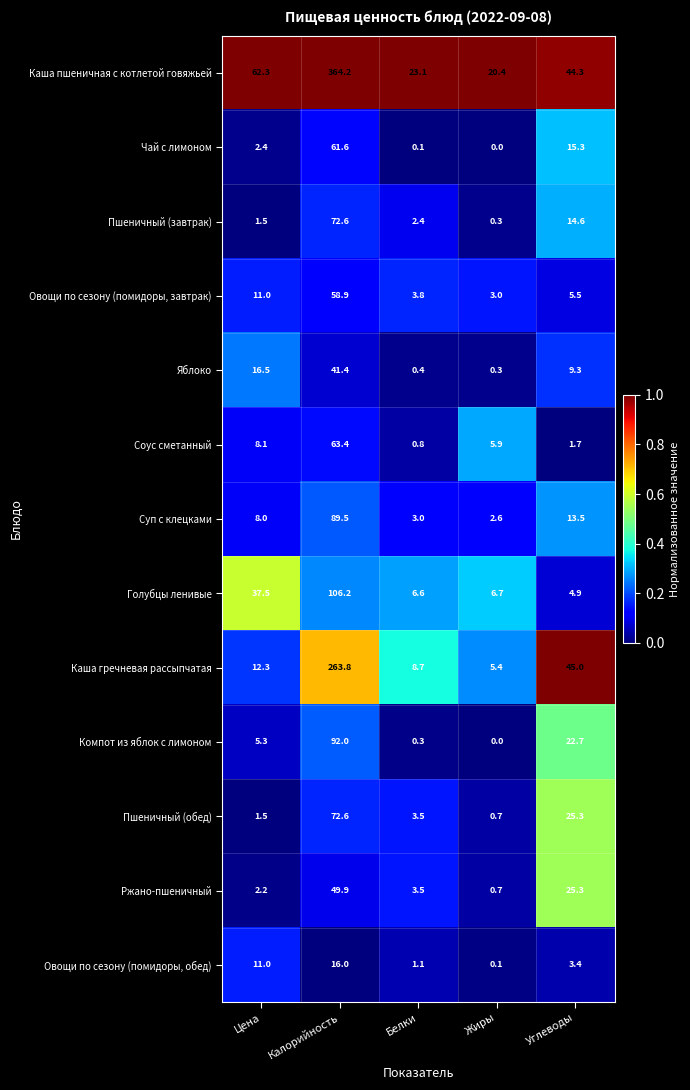

What is the difference between the Пшеничный (обед) values at Калорийность and Жиры?

71.9